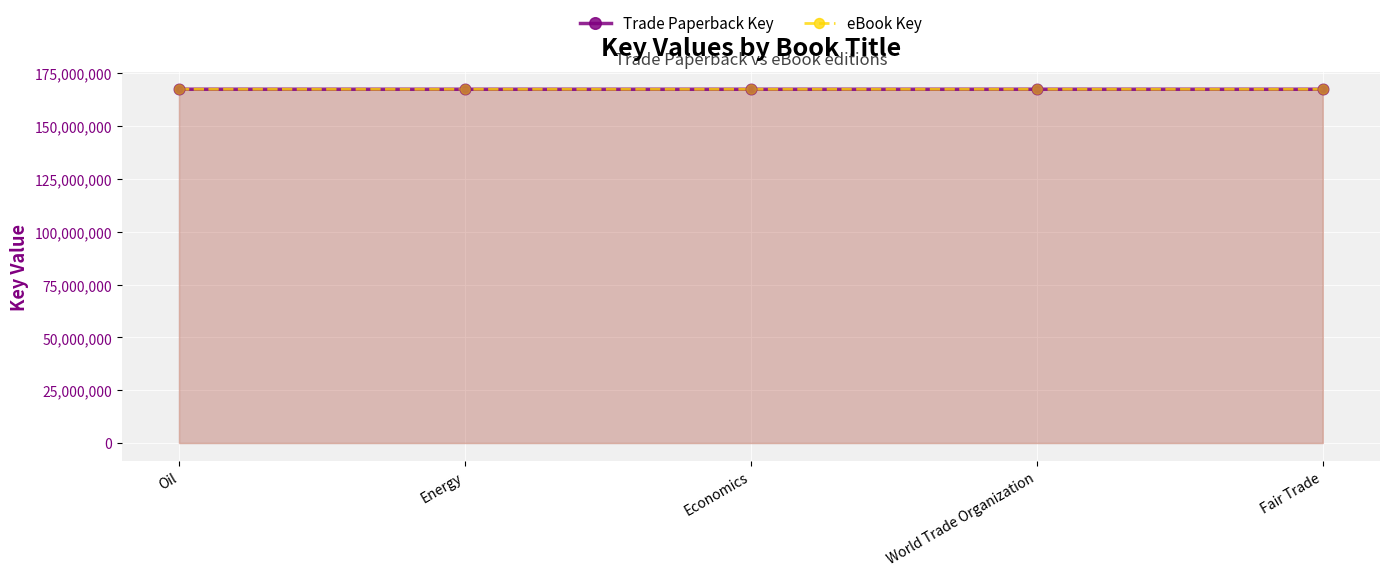

Is the value of eBook Key at Energy greater than the value of Trade Paperback Key at Oil?

No